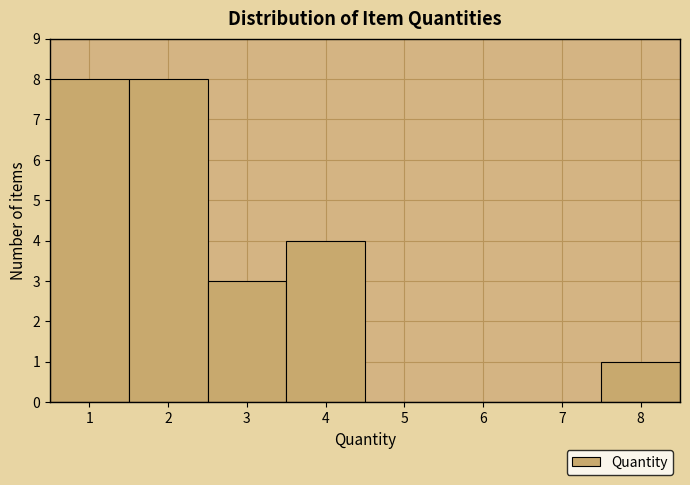

Reading left to right, transcribe this chart: for each bar, give the range it covers on the x-axis and its height. The values are not printed on the chart, so give them approximately, as read against the axis.

0.5 to 1.5: 8
1.5 to 2.5: 8
2.5 to 3.5: 3
3.5 to 4.5: 4
4.5 to 5.5: 0
5.5 to 6.5: 0
6.5 to 7.5: 0
7.5 to 8.5: 1